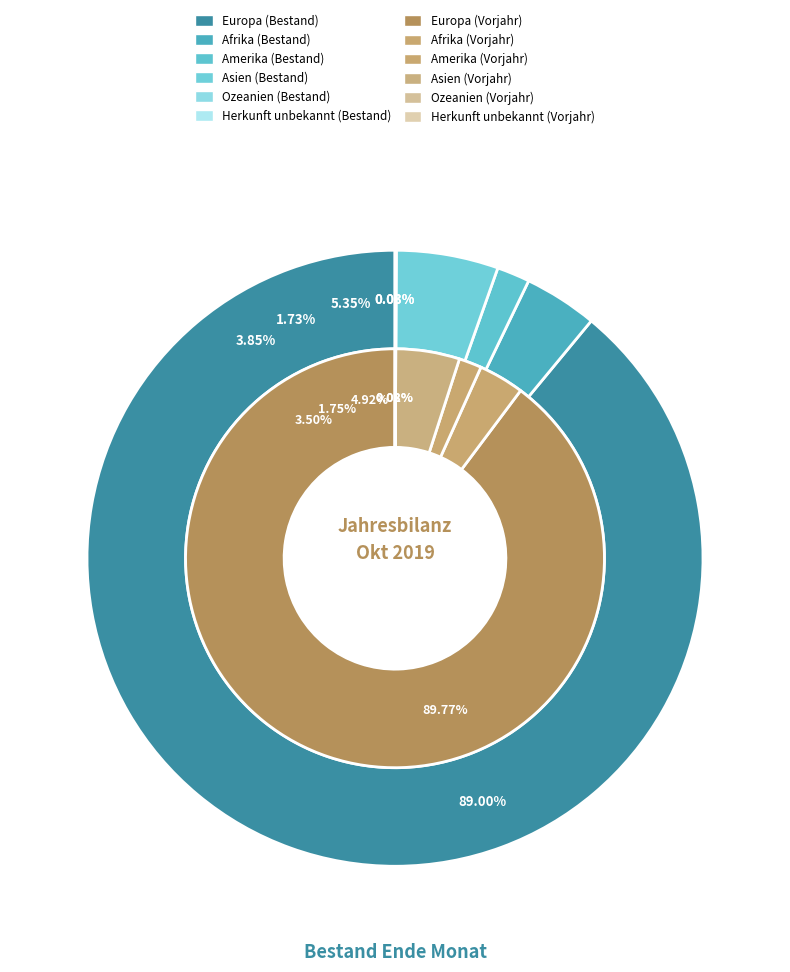

What is the smallest slice in the pie chart?

Herkunft unbekannt